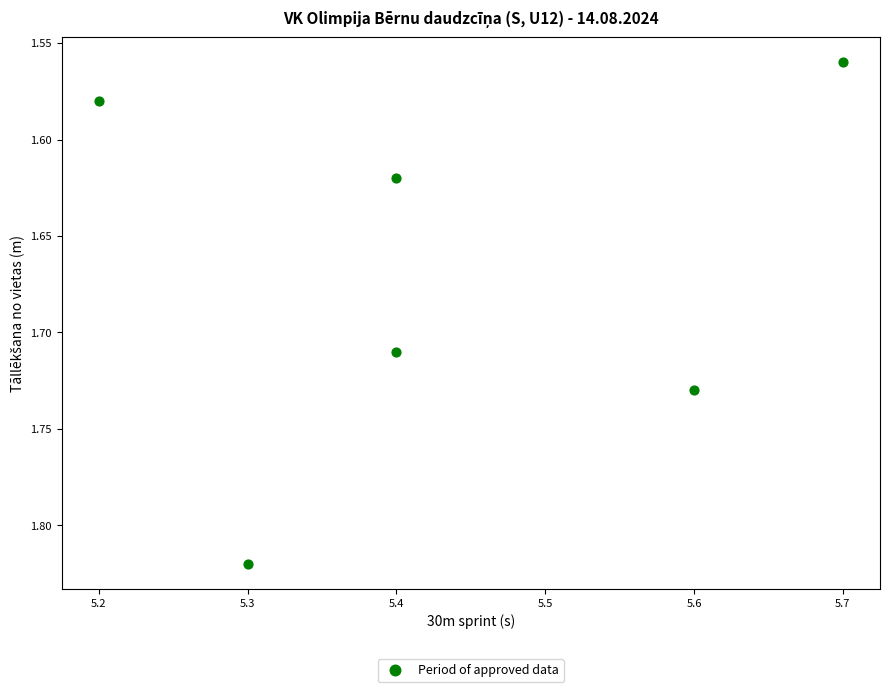

What is the average X value?

5.4